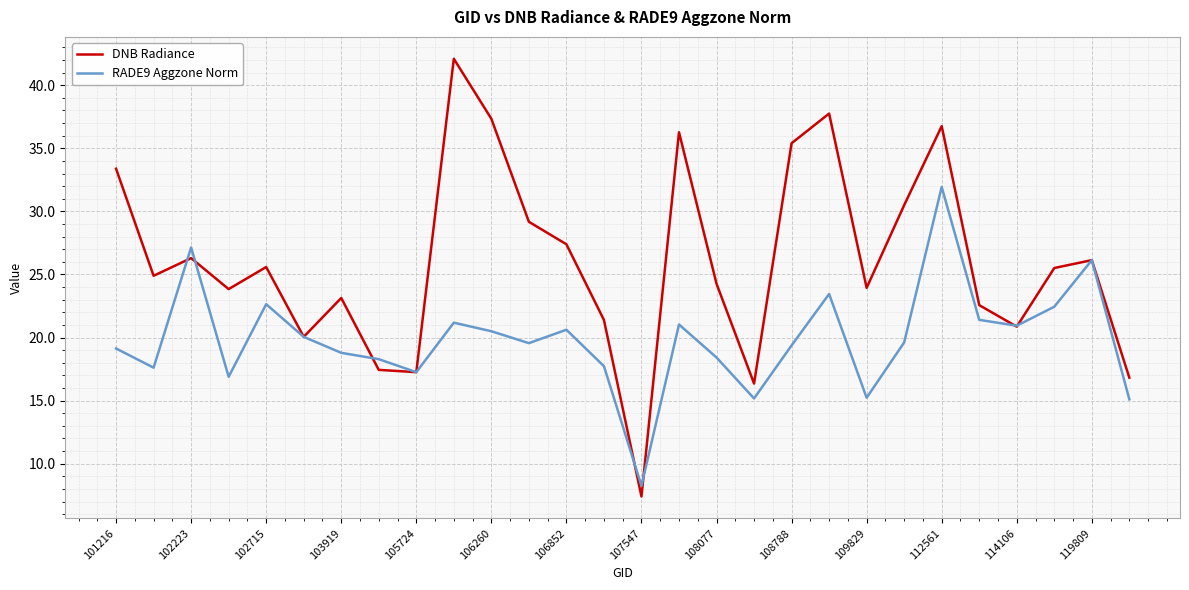

List the series in order of their overall mean, highest first.

DNB Radiance, RADE9 Aggzone Norm